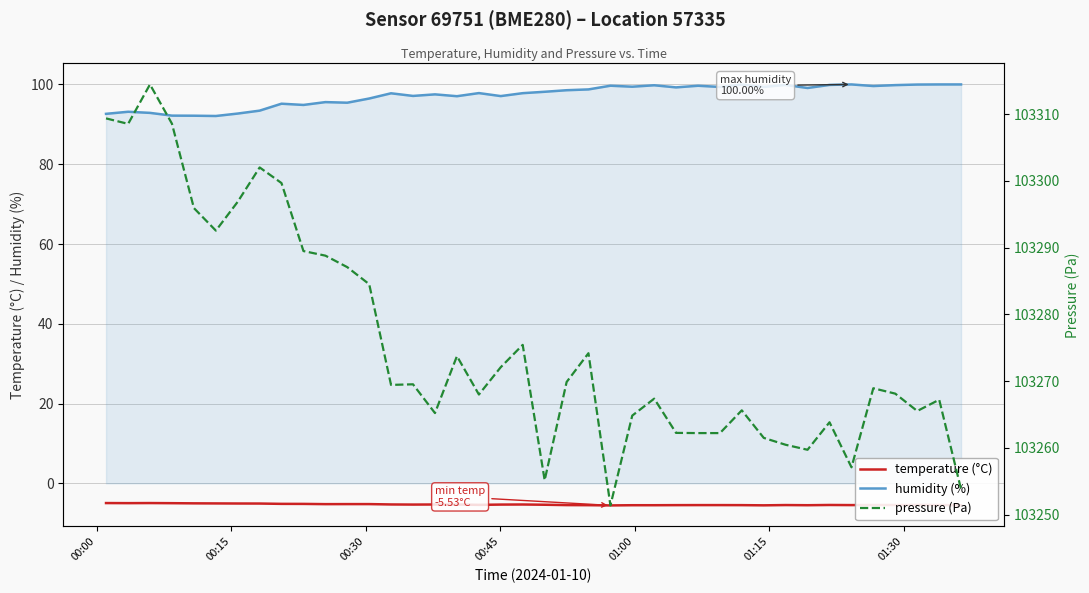

What is the sum of all humidity (%) values?

3891.2